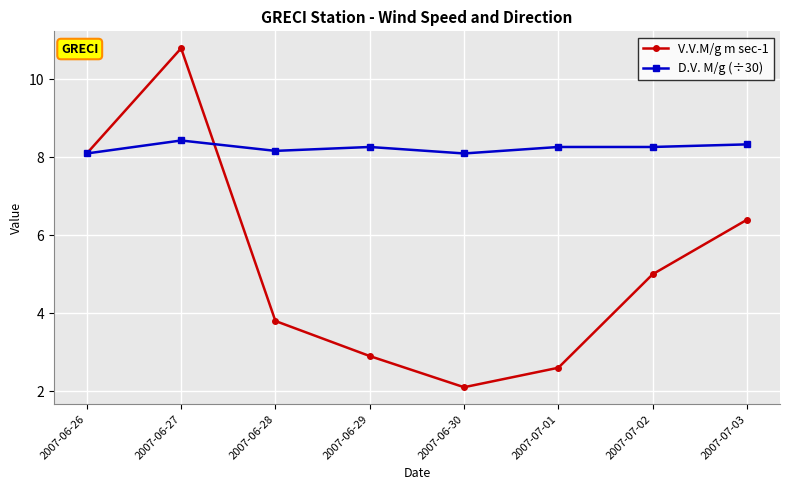

Is the value of V.V.M/g m sec-1 at 2007-06-28 greater than the value of D.V. M/g (÷30) at 2007-07-02?

No